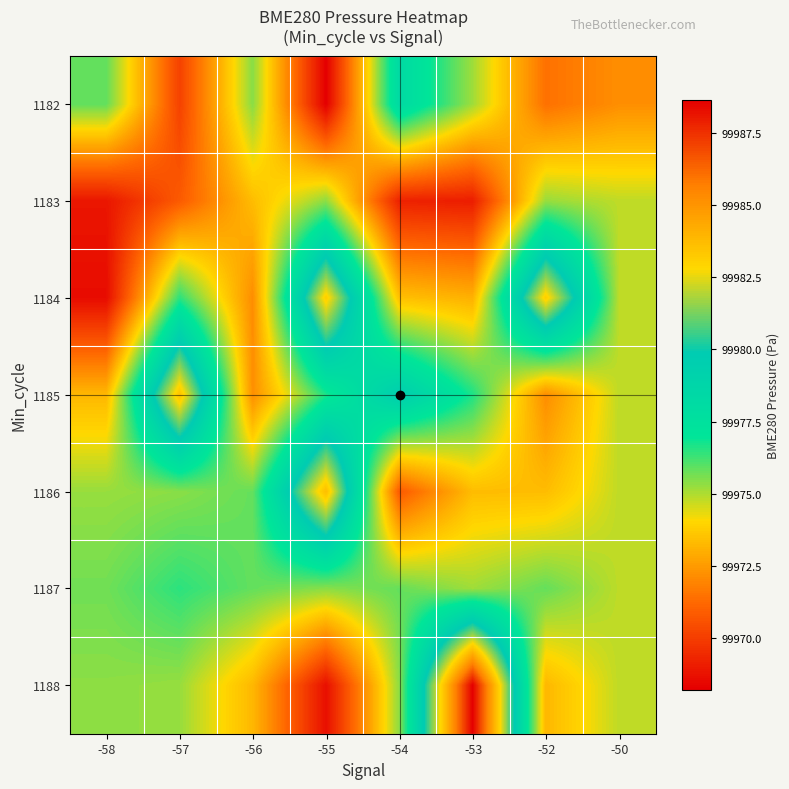

Reading left to right, what are all the values shown in this chart?

1182: -58=99975.8	-57=99970.1	-56=99975.4	-55=99968.2	-54=99978.2	-53=99975.2	-52=99971.4	-50=99972.2
1183: -58=99968.9	-57=99970.9	-56=99973.4	-55=99975.4	-54=99969.2	-53=99969.1	-52=99975.2	-50=99974.8
1184: -58=99968.6	-57=99976.5	-56=99972.2	-55=99983.1	-54=99973.4	-53=99973.1	-52=99983.1	-50=99974.8
1185: -58=99973.2	-57=99983.5	-56=99972.2	-55=99976.7	-54=99979.6	-53=99976.7	-52=99972.2	-50=99974.8
1186: -58=99975.2	-57=99975.4	-56=99975.8	-55=99983.7	-54=99970.8	-53=99973.4	-52=99973.4	-50=99974.8
1187: -58=99975.7	-57=99976.5	-56=99975.8	-55=99975.4	-54=99975.8	-53=99975.2	-52=99975.8	-50=99974.8
1188: -58=99975.4	-57=99975.2	-56=99973.2	-55=99968.7	-54=99975.4	-53=99988.6	-52=99973.2	-50=99974.8